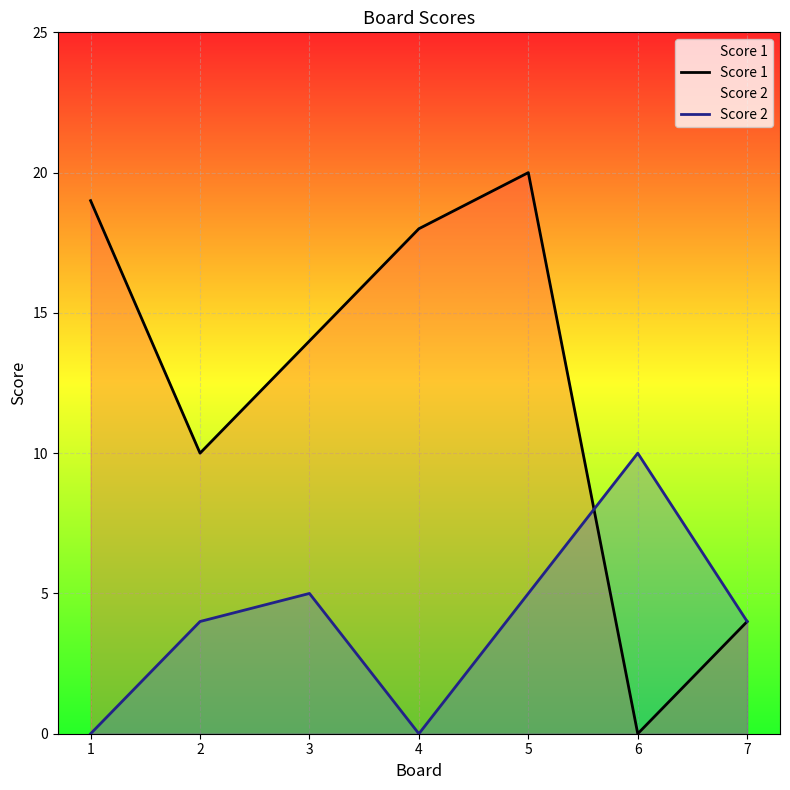

At which label does Score 2 reach its peak?

6